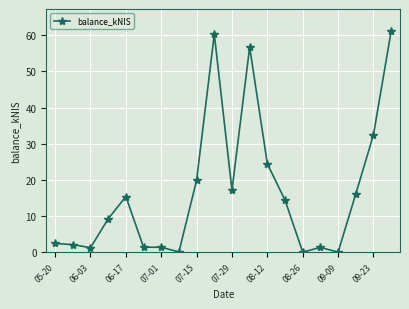

How many series are shown in this chart?

1